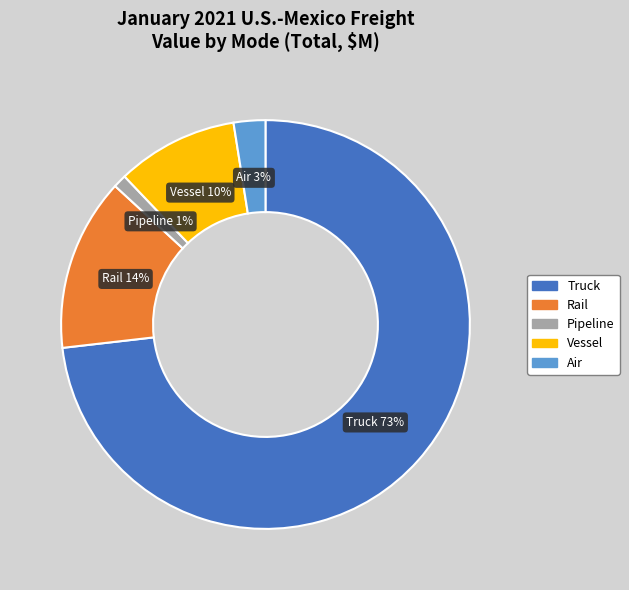

To the nearest percent, what is the difference between the Vessel and Rail slice percentages?

4%